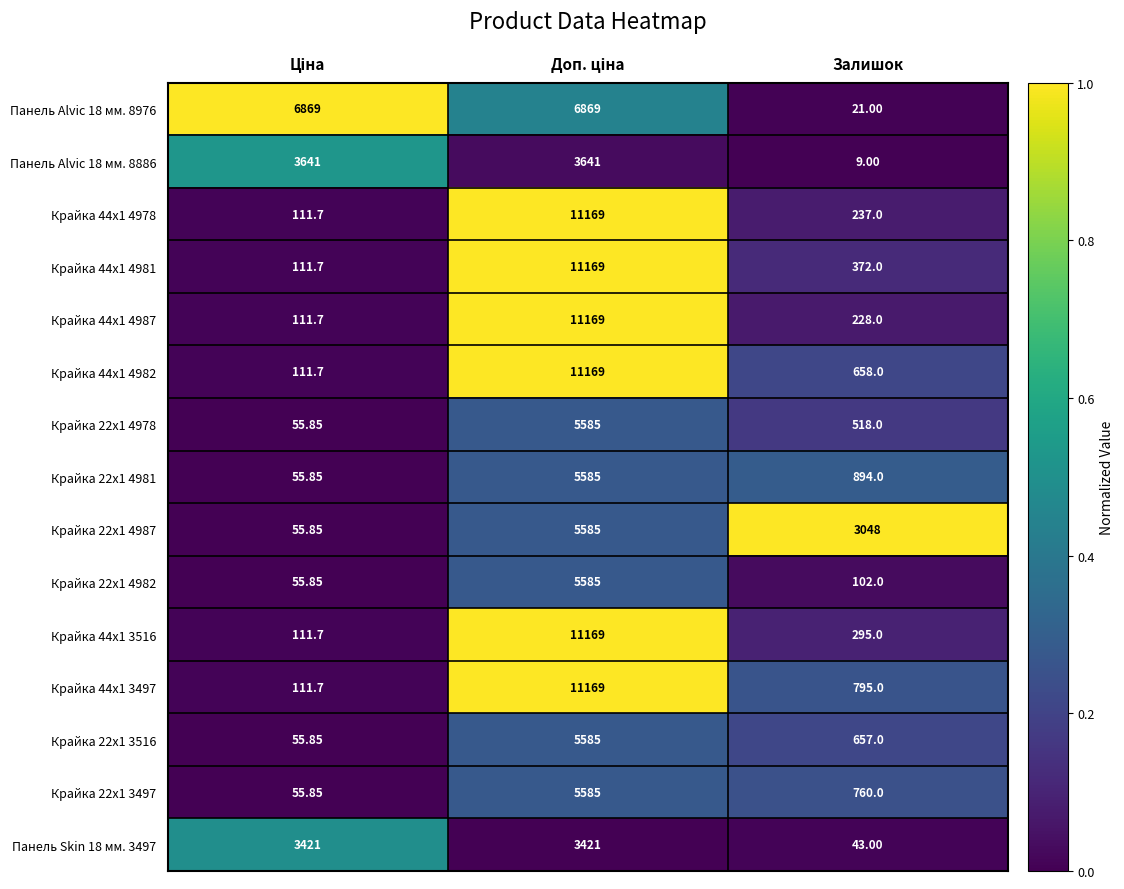

Where is Крайка 44x1 4981 nearest to the value 5640?

Залишок